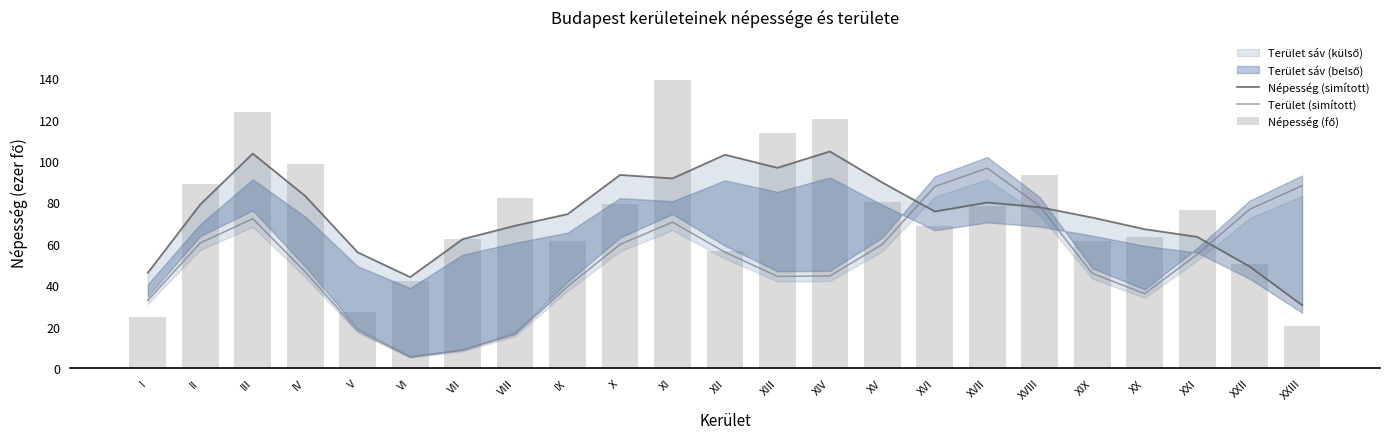

What is the sum of the Népesség (fő) values at X and XIX?

140.9